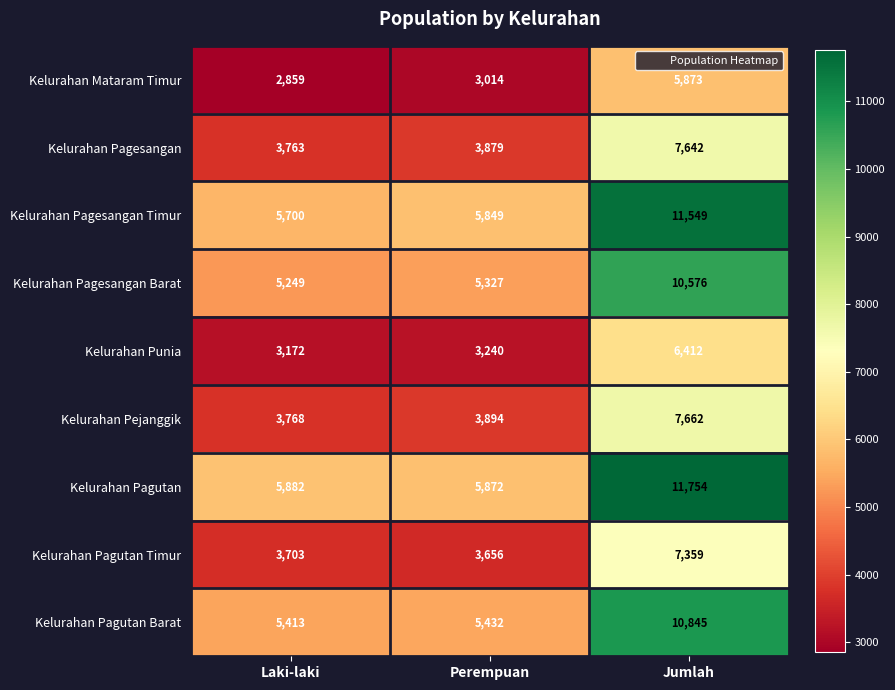

Is it true that Kelurahan Mataram Timur equals 5873 at Jumlah?

True